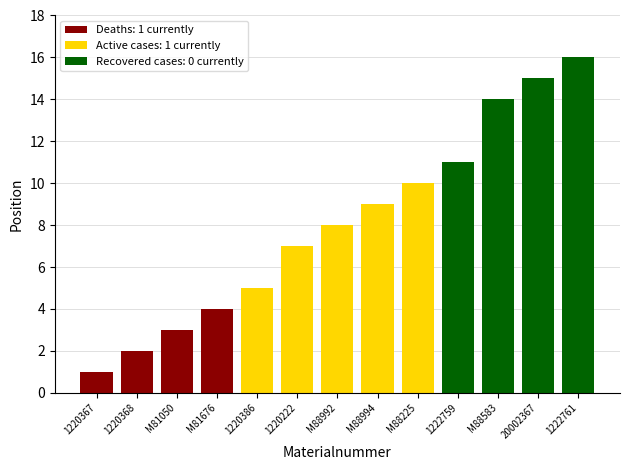

What is the difference between the maximum and minimum values?

15